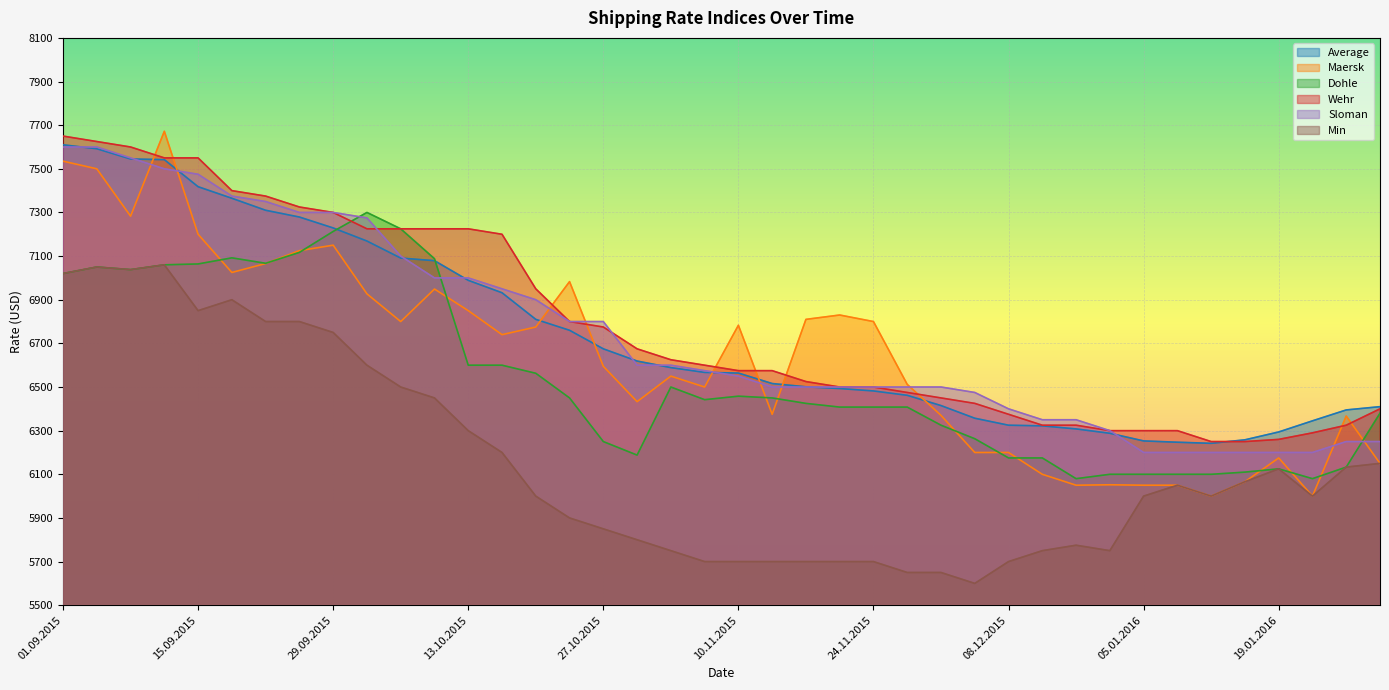

Reading left to right, transcribe all the data shown in this chart.

Average: 01.09.2015=7610	03.09.2015=7592	08.09.2015=7545	10.09.2015=7542	15.09.2015=7418	17.09.2015=7365	22.09.2015=7310	24.09.2015=7279	29.09.2015=7229	01.10.2015=7169	06.10.2015=7091	08.10.2015=7079	13.10.2015=6989	15.10.2015=6932	20.10.2015=6810	22.10.2015=6760	27.10.2015=6675	29.10.2015=6619	03.11.2015=6589	05.11.2015=6567	10.11.2015=6564	12.11.2015=6516	17.11.2015=6501	19.11.2015=6493	24.11.2015=6482	26.11.2015=6462	01.12.2015=6415	03.12.2015=6357	08.12.2015=6325	10.12.2015=6322	15.12.2015=6308	17.12.2015=6288	05.01.2016=6253	07.01.2016=6247	12.01.2016=6242	14.01.2016=6258	19.01.2016=6294	21.01.2016=6345	26.01.2016=6395	28.01.2016=6410
Maersk: 01.09.2015=7535	03.09.2015=7500	08.09.2015=7283	10.09.2015=7672	15.09.2015=7200	17.09.2015=7025	22.09.2015=7066	24.09.2015=7125	29.09.2015=7150	01.10.2015=6927	06.10.2015=6800	08.10.2015=6949	13.10.2015=6850	15.10.2015=6740	20.10.2015=6775	22.10.2015=6983	27.10.2015=6595	29.10.2015=6433	03.11.2015=6550	05.11.2015=6500	10.11.2015=6783	12.11.2015=6375	17.11.2015=6810	19.11.2015=6830	24.11.2015=6800	26.11.2015=6512	01.12.2015=6370	03.12.2015=6200	08.12.2015=6200	10.12.2015=6100	15.12.2015=6050	17.12.2015=6052	05.01.2016=6050	07.01.2016=6050	12.01.2016=6000	14.01.2016=6066	19.01.2016=6175	21.01.2016=6000	26.01.2016=6367	28.01.2016=6150
Dohle: 01.09.2015=7020	03.09.2015=7050	08.09.2015=7038	10.09.2015=7060	15.09.2015=7064	17.09.2015=7092	22.09.2015=7067	24.09.2015=7117	29.09.2015=7213	01.10.2015=7300	06.10.2015=7225	08.10.2015=7088	13.10.2015=6600	15.10.2015=6600	20.10.2015=6563	22.10.2015=6450	27.10.2015=6250	29.10.2015=6188	03.11.2015=6500	05.11.2015=6442	10.11.2015=6458	12.11.2015=6450	17.11.2015=6425	19.11.2015=6408	24.11.2015=6408	26.11.2015=6408	01.12.2015=6325	03.12.2015=6263	08.12.2015=6175	10.12.2015=6175	15.12.2015=6080	17.12.2015=6100	05.01.2016=6100	07.01.2016=6100	12.01.2016=6100	14.01.2016=6110	19.01.2016=6125	21.01.2016=6080	26.01.2016=6133	28.01.2016=6380
Wehr: 01.09.2015=7650	03.09.2015=7625	08.09.2015=7600	10.09.2015=7550	15.09.2015=7550	17.09.2015=7400	22.09.2015=7375	24.09.2015=7325	29.09.2015=7300	01.10.2015=7225	06.10.2015=7225	08.10.2015=7225	13.10.2015=7225	15.10.2015=7200	20.10.2015=6950	22.10.2015=6800	27.10.2015=6775	29.10.2015=6675	03.11.2015=6625	05.11.2015=6600	10.11.2015=6575	12.11.2015=6575	17.11.2015=6525	19.11.2015=6500	24.11.2015=6500	26.11.2015=6475	01.12.2015=6450	03.12.2015=6425	08.12.2015=6375	10.12.2015=6325	15.12.2015=6325	17.12.2015=6300	05.01.2016=6300	07.01.2016=6300	12.01.2016=6250	14.01.2016=6250	19.01.2016=6260	21.01.2016=6290	26.01.2016=6325	28.01.2016=6400
Sloman: 01.09.2015=7600	03.09.2015=7600	08.09.2015=7550	10.09.2015=7500	15.09.2015=7475	17.09.2015=7375	22.09.2015=7350	24.09.2015=7300	29.09.2015=7300	01.10.2015=7275	06.10.2015=7100	08.10.2015=7000	13.10.2015=7000	15.10.2015=6950	20.10.2015=6900	22.10.2015=6800	27.10.2015=6800	29.10.2015=6600	03.11.2015=6600	05.11.2015=6575	10.11.2015=6550	12.11.2015=6500	17.11.2015=6500	19.11.2015=6500	24.11.2015=6500	26.11.2015=6500	01.12.2015=6500	03.12.2015=6475	08.12.2015=6400	10.12.2015=6350	15.12.2015=6350	17.12.2015=6300	05.01.2016=6200	07.01.2016=6200	12.01.2016=6200	14.01.2016=6200	19.01.2016=6200	21.01.2016=6200	26.01.2016=6250	28.01.2016=6250
Min: 01.09.2015=7020	03.09.2015=7050	08.09.2015=7038	10.09.2015=7060	15.09.2015=6850	17.09.2015=6900	22.09.2015=6800	24.09.2015=6800	29.09.2015=6750	01.10.2015=6600	06.10.2015=6500	08.10.2015=6450	13.10.2015=6300	15.10.2015=6200	20.10.2015=6000	22.10.2015=5900	27.10.2015=5850	29.10.2015=5800	03.11.2015=5750	05.11.2015=5700	10.11.2015=5700	12.11.2015=5700	17.11.2015=5700	19.11.2015=5700	24.11.2015=5700	26.11.2015=5650	01.12.2015=5650	03.12.2015=5600	08.12.2015=5700	10.12.2015=5750	15.12.2015=5775	17.12.2015=5750	05.01.2016=6000	07.01.2016=6050	12.01.2016=6000	14.01.2016=6066	19.01.2016=6125	21.01.2016=6000	26.01.2016=6133	28.01.2016=6150